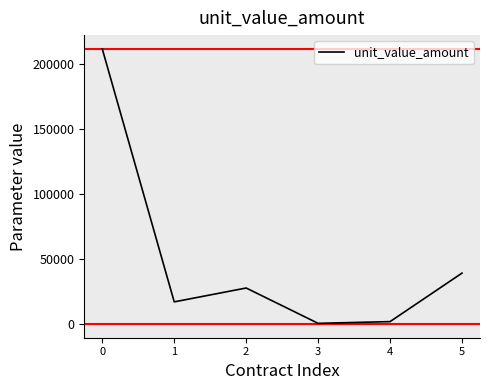

True or false: there are more than 2 points higher than both neighbors.

False